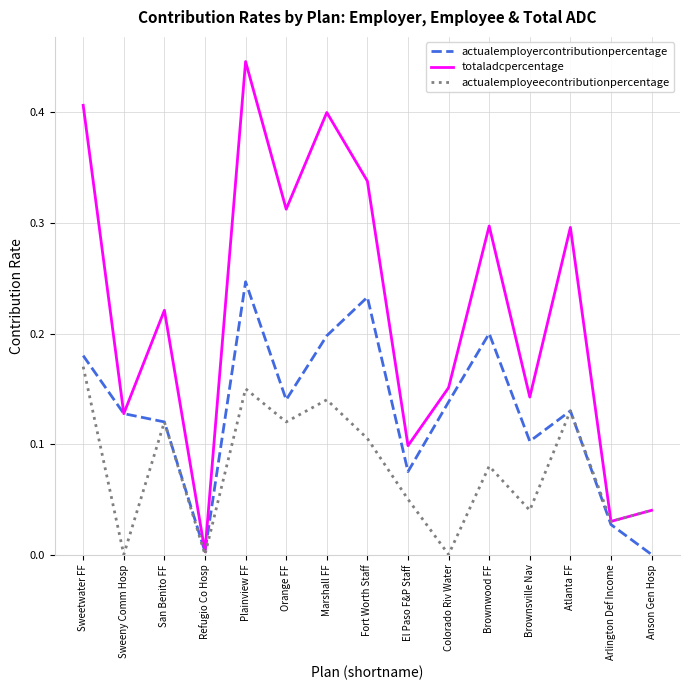

Which label corresponds to the largest value in the chart?

Plainview FF